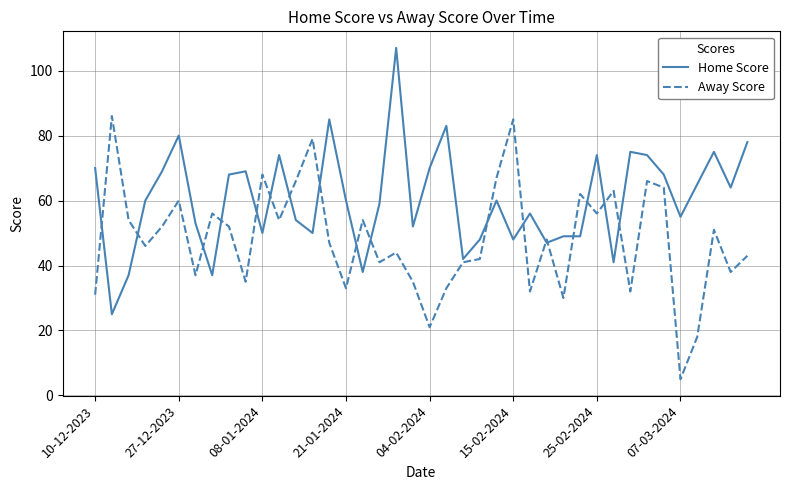

What is the highest value of the Home Score series?

107